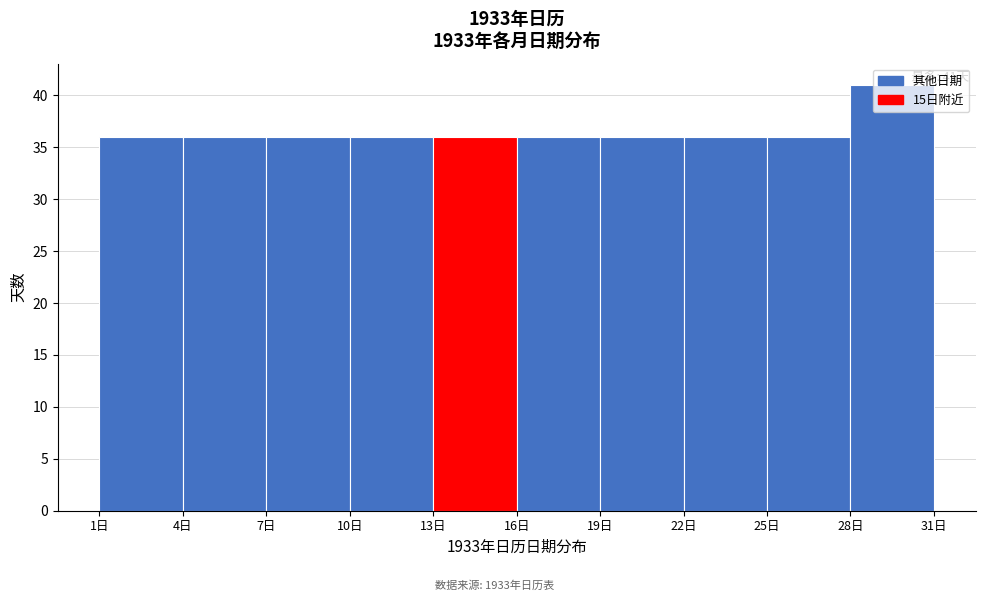

Over which range of the x-axis is the bar tallest?

28 to 31